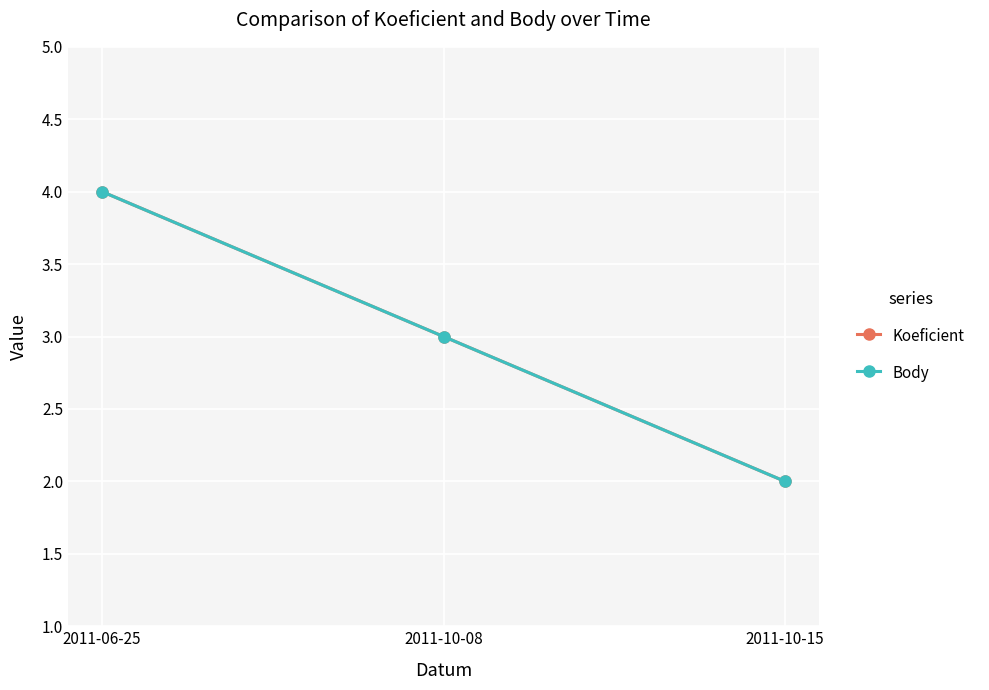

How many lines are shown in the chart?

2